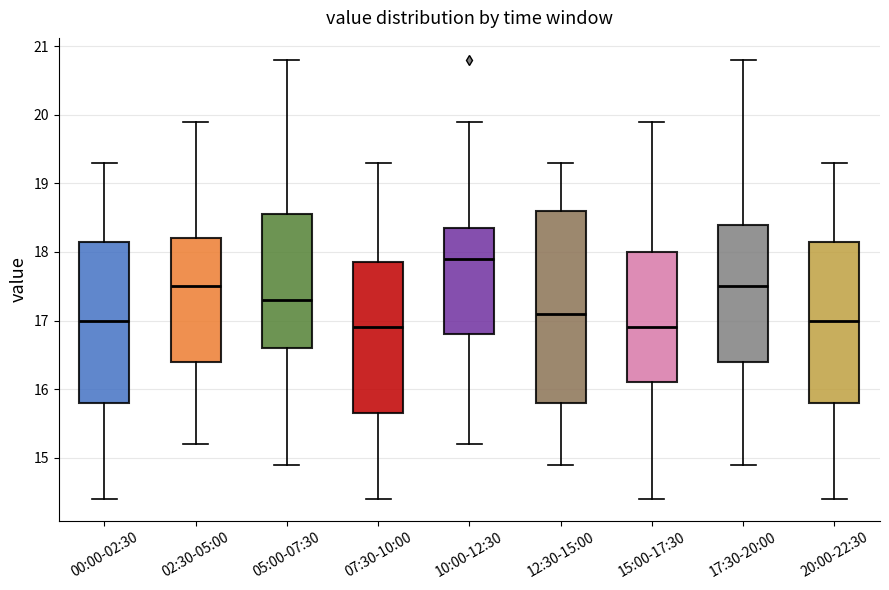

Which box is the tallest, from its lower edge to its upper edge?

12:30-15:00